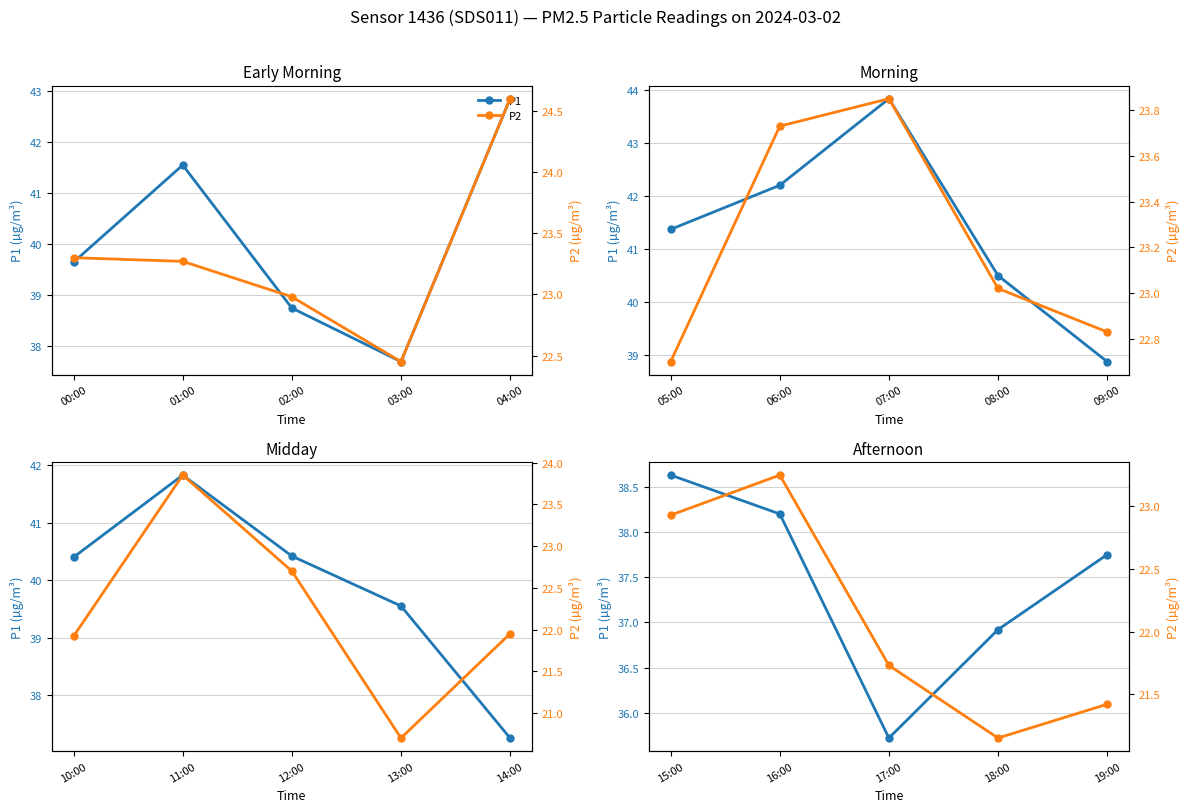

At which category does P2 reach its first local valley?

08:00